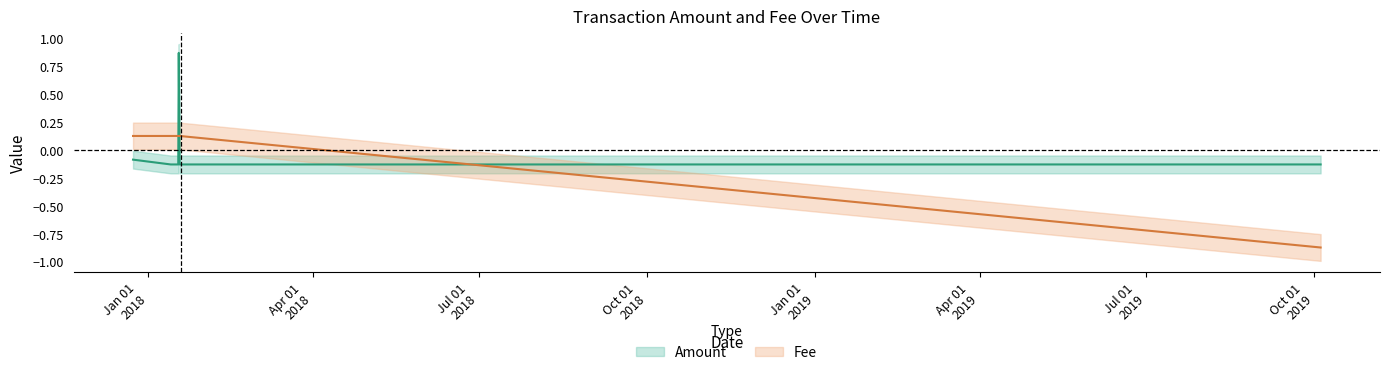

What is the label of the 5th point from the right?

2018-01-16 05:44:17